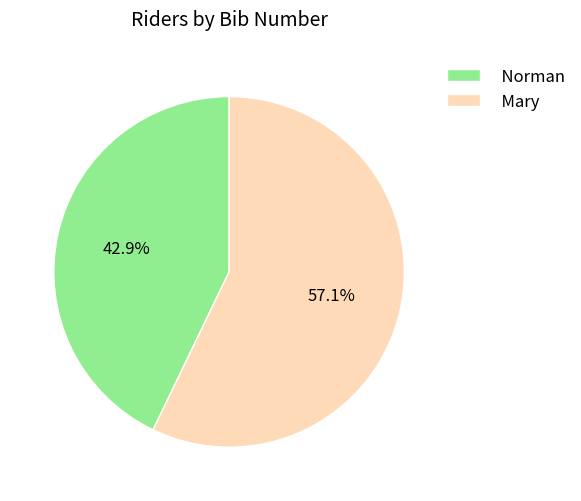

To the nearest percent, what is the combined percentage of Norman and Mary?

100%